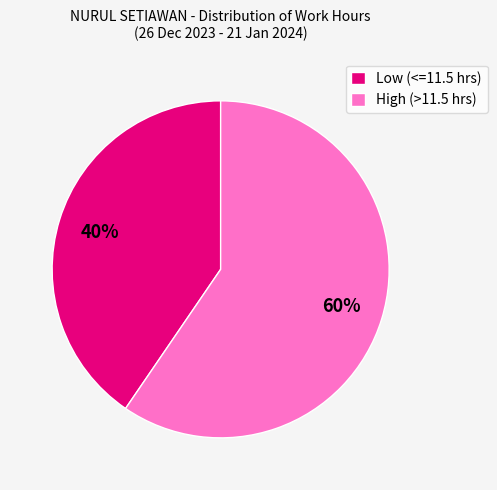

What percentage is the High (>11.5 hrs) slice, to the nearest percent?

60%